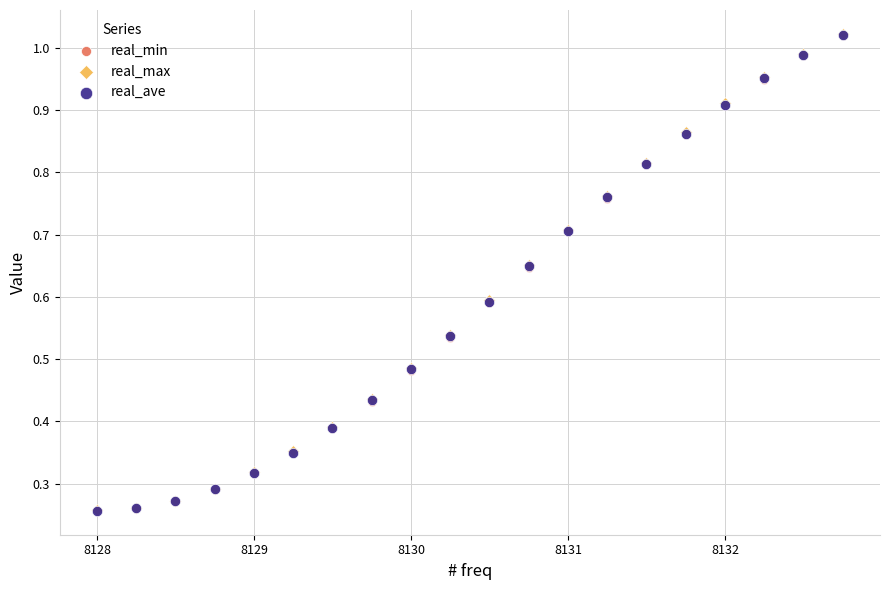

What are all the series names shown in the legend?

real_min, real_max, real_ave